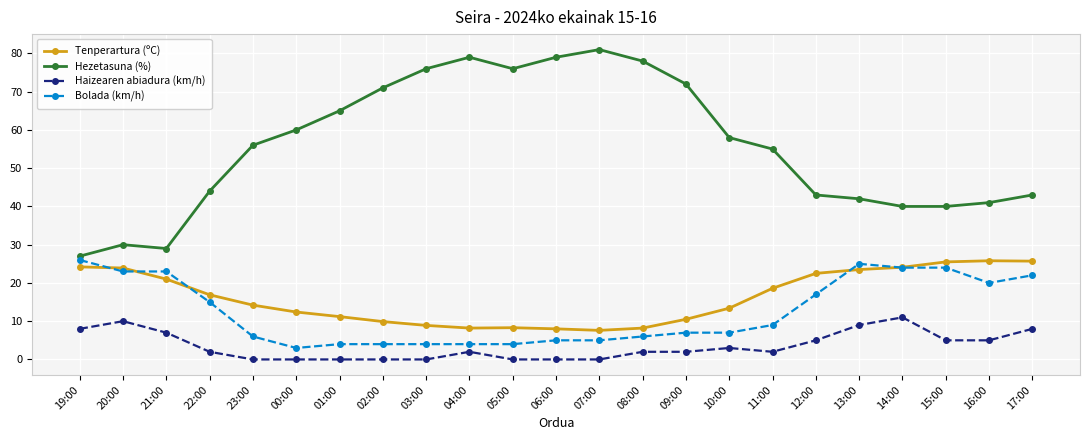

True or false: Hezetasuna (%) and Haizearen abiadura (km/h) cross at least once.

False